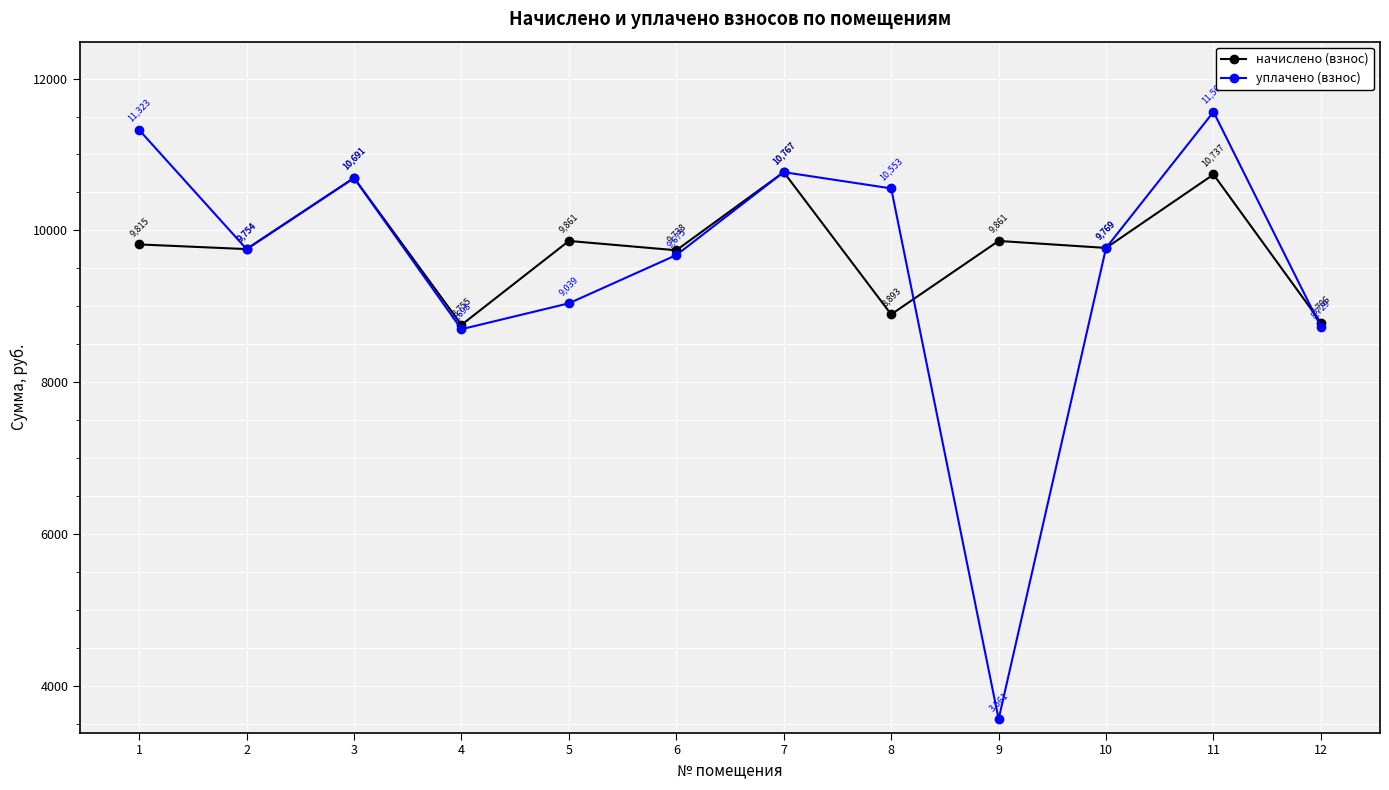

What is the value of the начислено (взнос) point at the 6th from the left?

9738.2